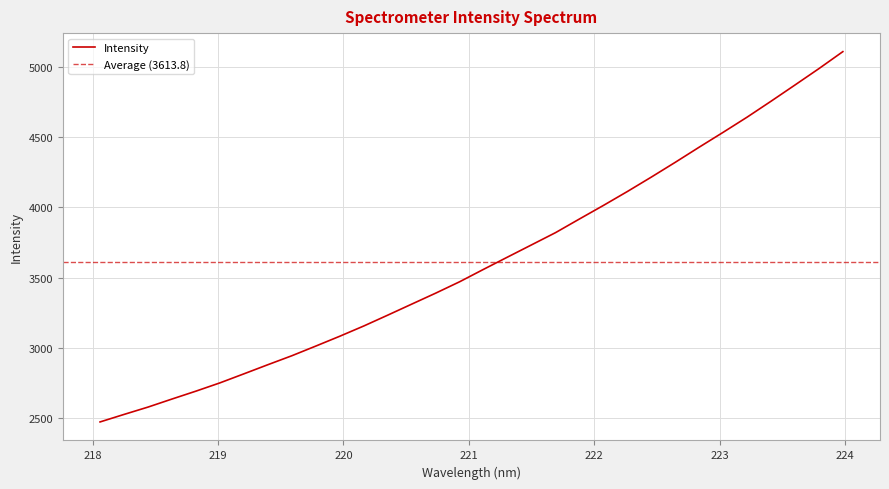

List the labels in order of value, largest first.

223.9802, 223.7895, 223.5987, 223.408, 223.2172, 223.0264, 222.8355, 222.6447, 222.4538, 222.263, 222.0721, 221.8812, 221.6902, 221.4993, 221.3083, 221.1174, 220.9264, 220.7354, 220.5444, 220.3533, 220.1623, 219.9712, 219.7801, 219.589, 219.3979, 219.2067, 219.0156, 218.8244, 218.6332, 218.442, 218.2508, 218.0596